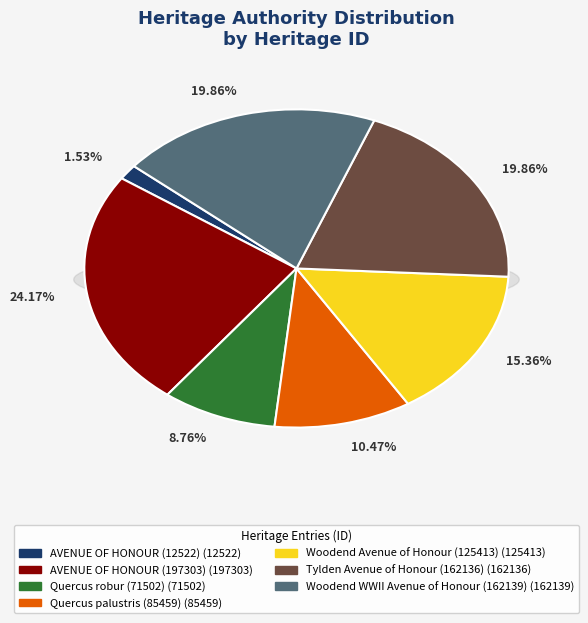

Which has a higher value, AVENUE OF HONOUR (197303) or Quercus robur (71502)?

AVENUE OF HONOUR (197303)